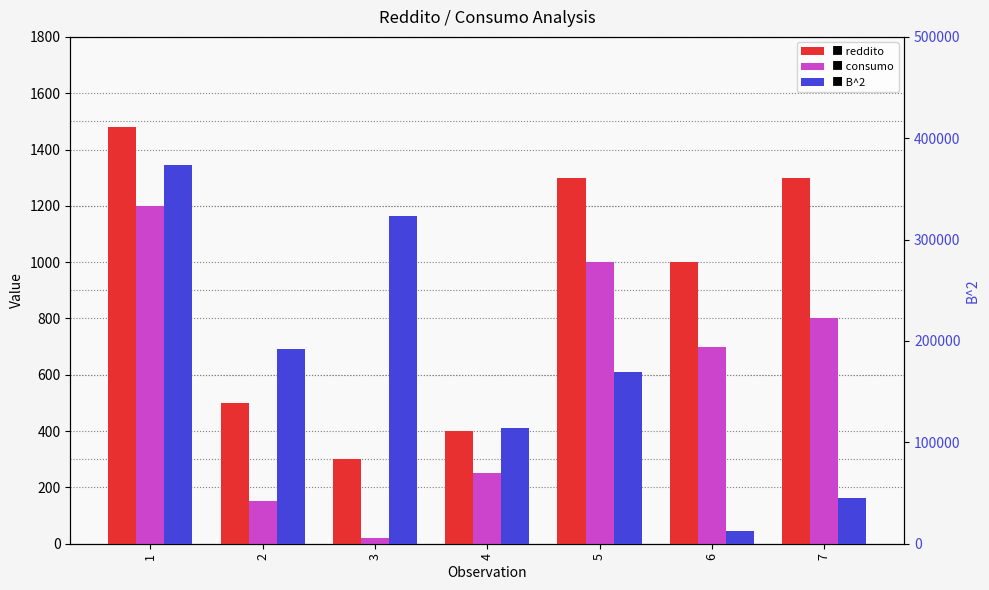

At how many categories does at least one series exceed 702?

7